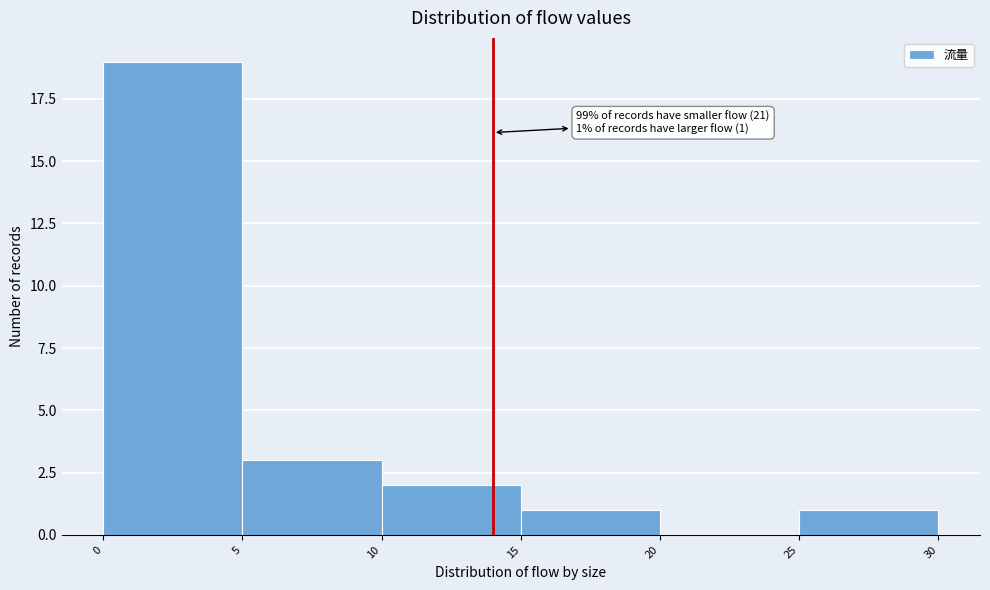

Over which range of the x-axis is the bar tallest?

0 to 5